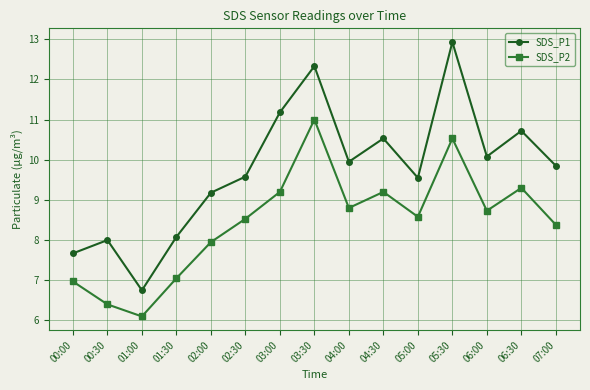

True or false: SDS_P2 has a value of 8.8 at 04:00.

True